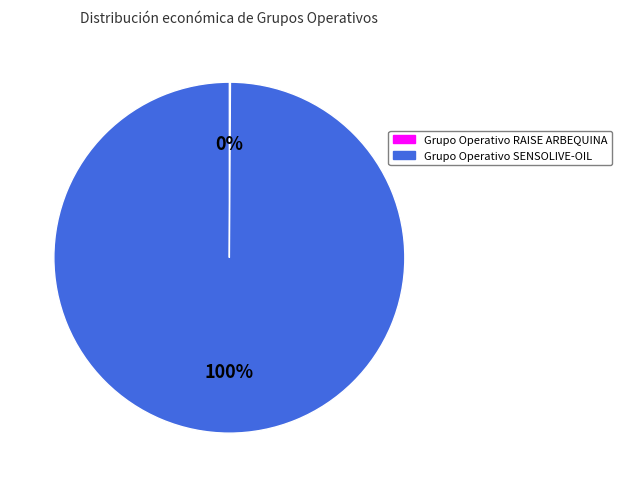

To the nearest percent, what is the difference between the largest and smallest slice percentages?

100%